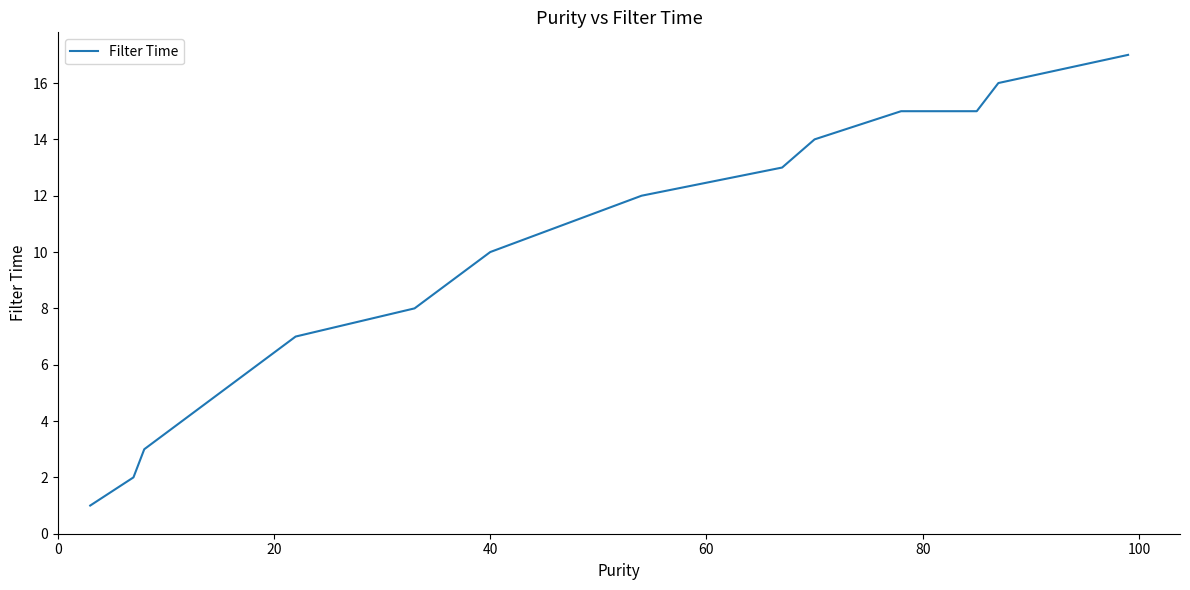

What is the difference between the maximum and minimum values?

16